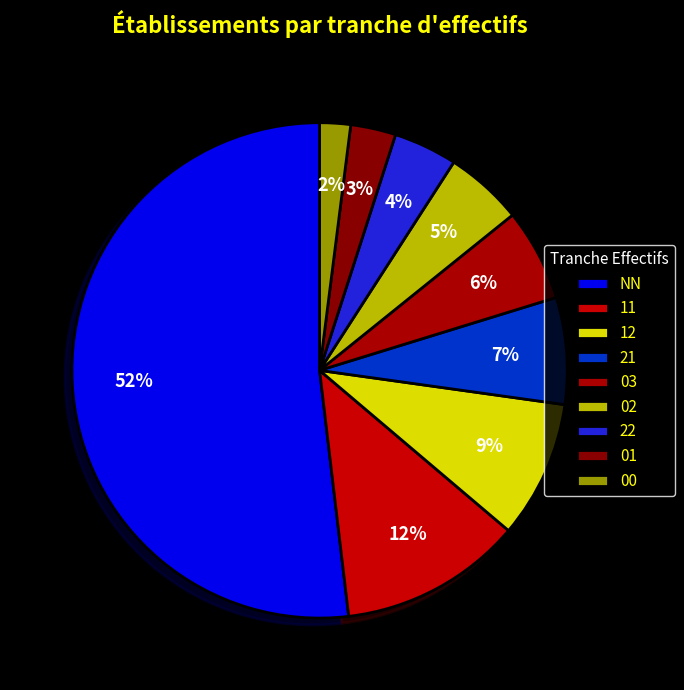

True or false: 21 accounts for 2% of the total.

False